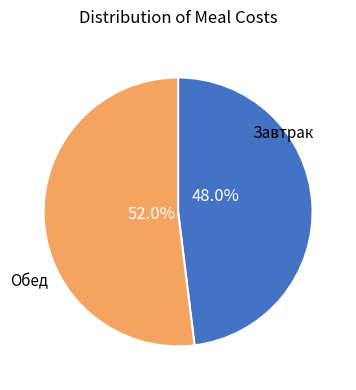

Is there any slice that represents more than half of the pie?

Yes